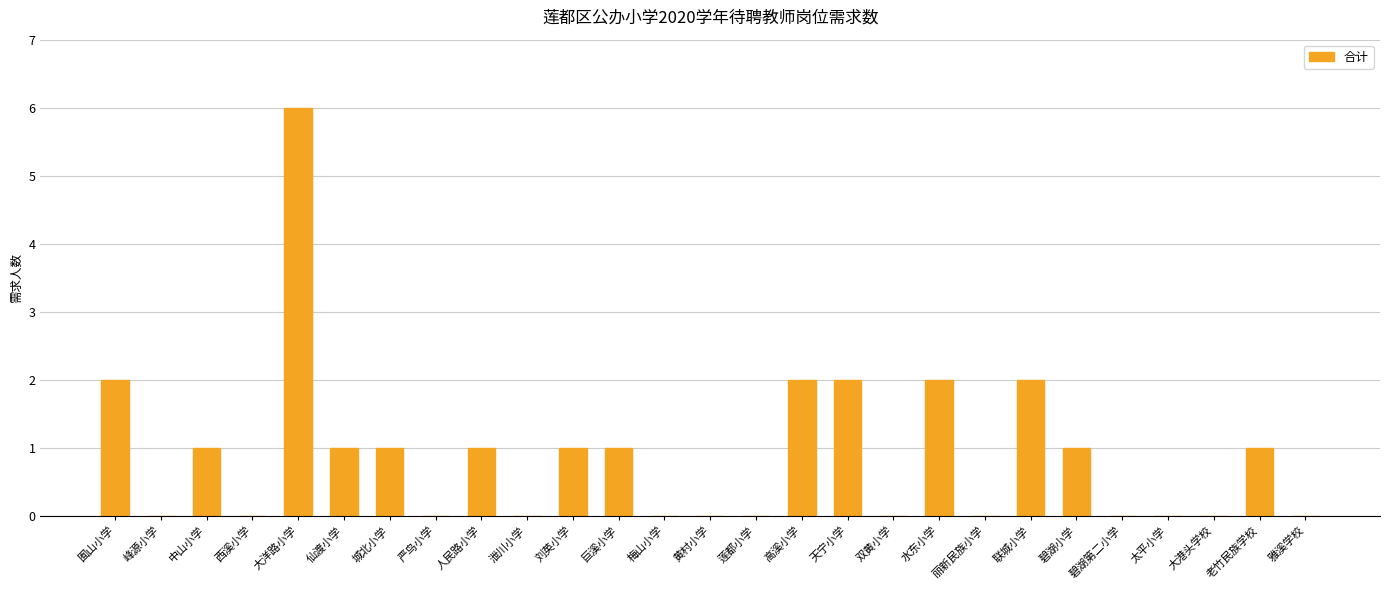

What is the approximate value at 联城小学?

2